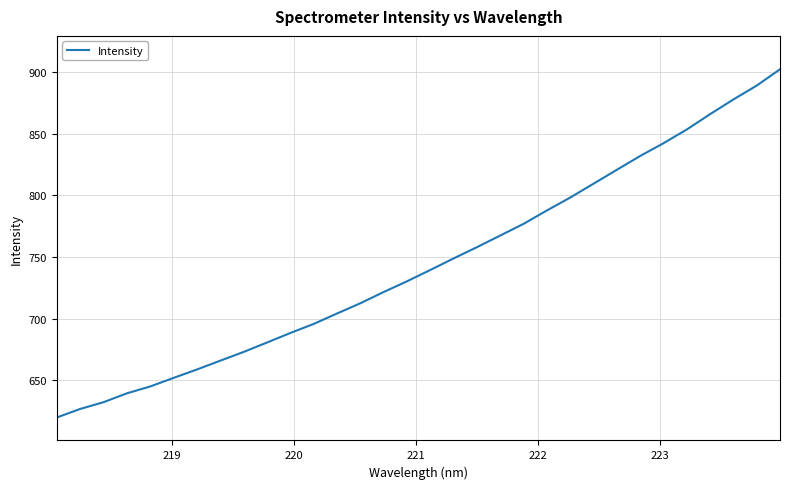

How many values exceed 739?

16